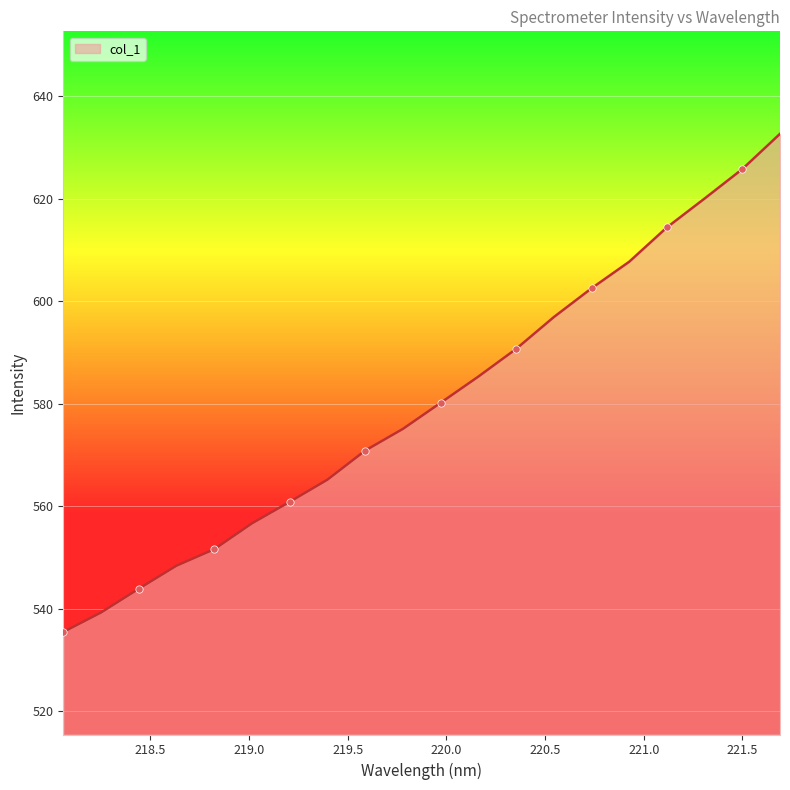

What is the smallest value displayed?

535.5